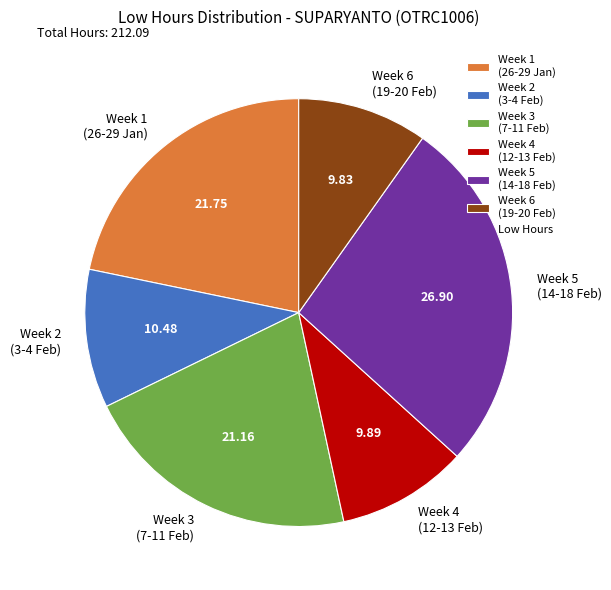

Is Week 3 (7-11 Feb) the majority of the pie?

No